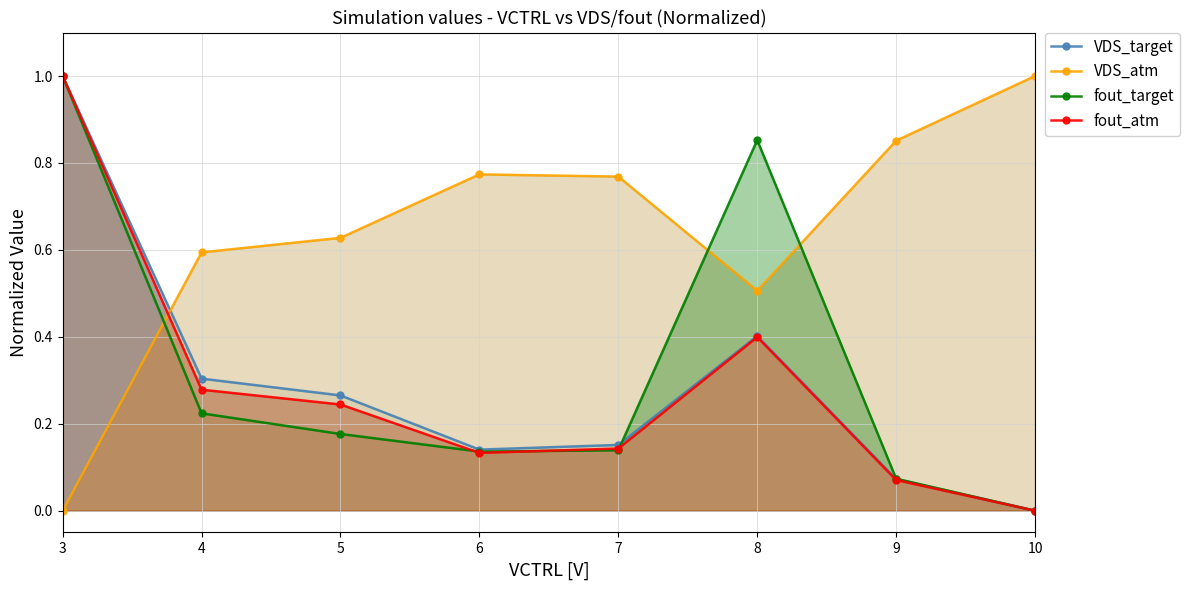

The VDS_atm series shows 0.8 at 6. True or false?

True